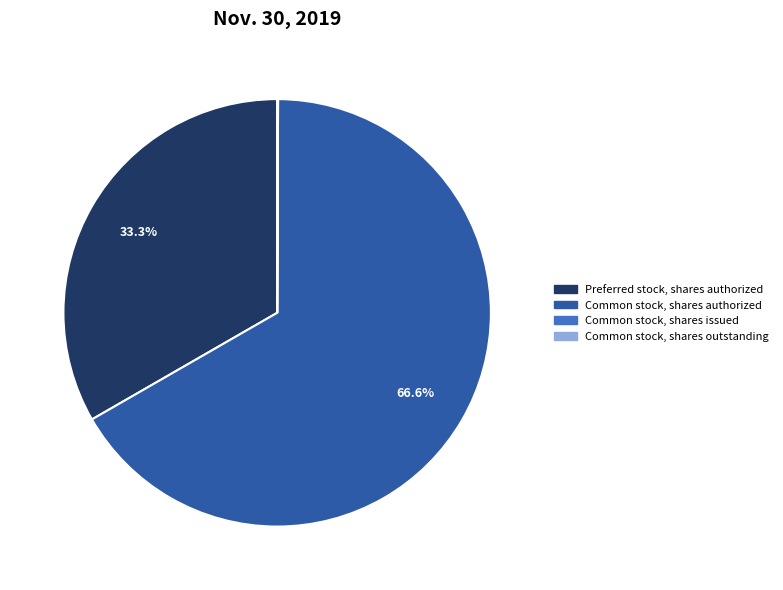

Is there a majority slice in this chart?

Yes